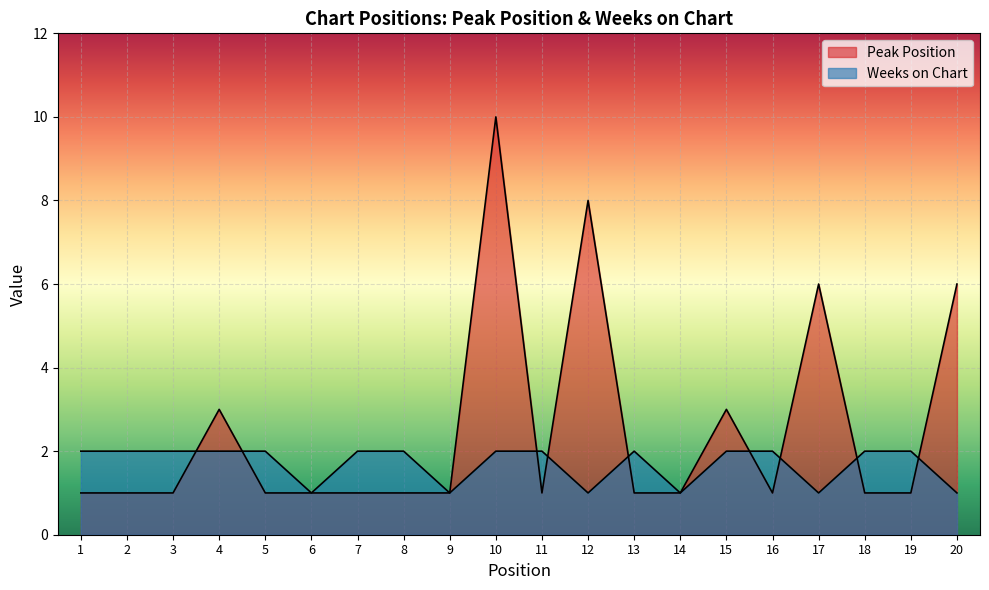

True or false: the data shows 0 at 10.

False